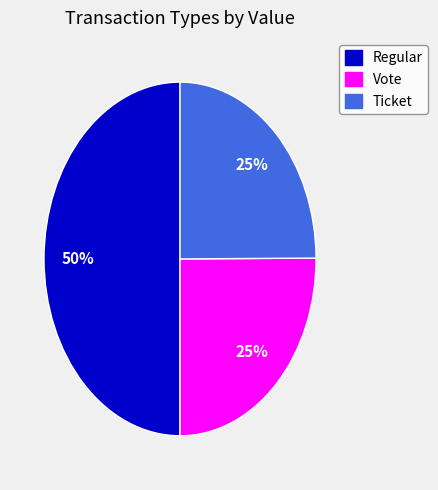

Count the number of slices in the pie.

3